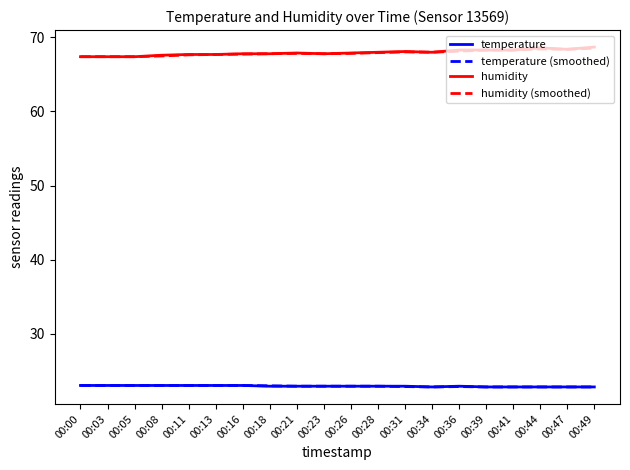

True or false: humidity (smoothed) and temperature (smoothed) intersect in this chart.

False